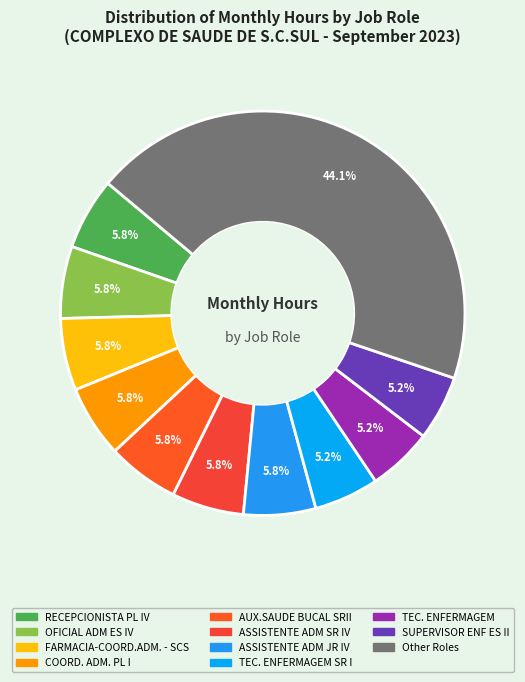

Is there any slice that represents more than half of the pie?

No